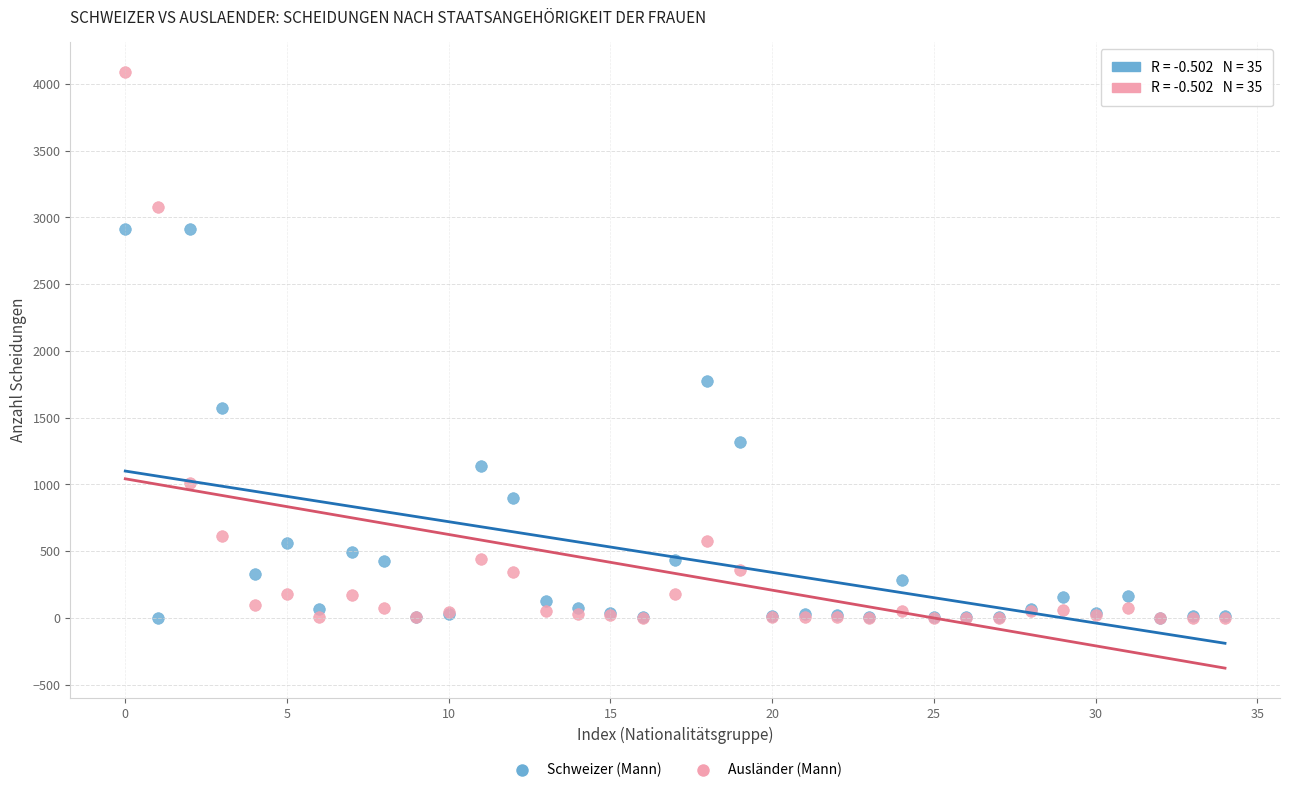

Across all series, what Y value is closest to 2044?

1772